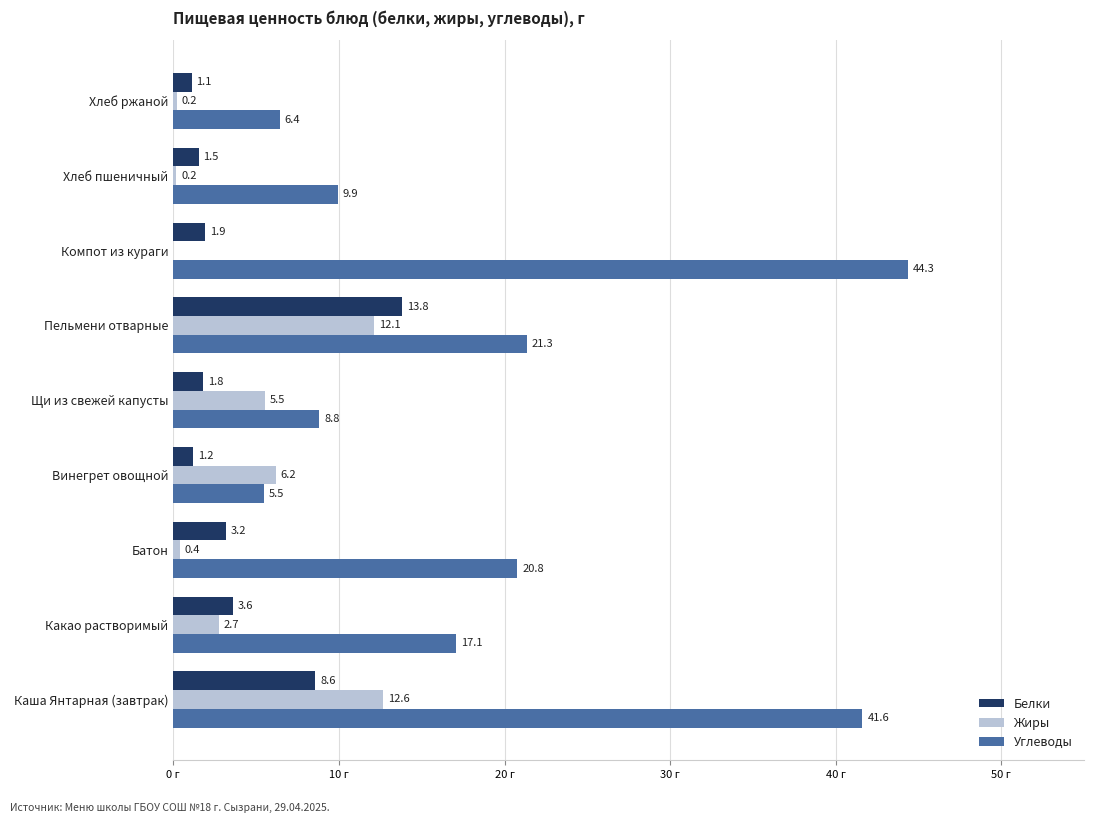

Which series has the largest range (max minus min)?

Углеводы